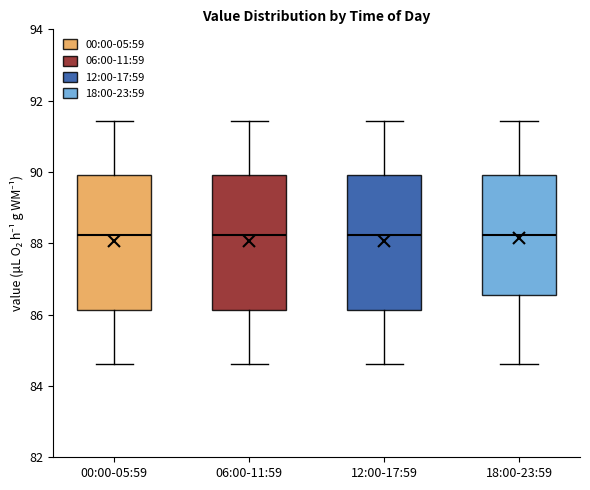

Reading left to right, read every box against the y-axis: the position of its median line, the range the box covers, and the ends of its whiskers. The values are not printed on the chart, so give them approximately, as read against the axis.

00:00-05:59: median 88.2, box 86.2 to 90.0, whiskers 84.6 to 91.4
06:00-11:59: median 88.2, box 86.2 to 90.0, whiskers 84.6 to 91.4
12:00-17:59: median 88.2, box 86.2 to 90.0, whiskers 84.6 to 91.4
18:00-23:59: median 88.2, box 86.6 to 90.0, whiskers 84.6 to 91.4